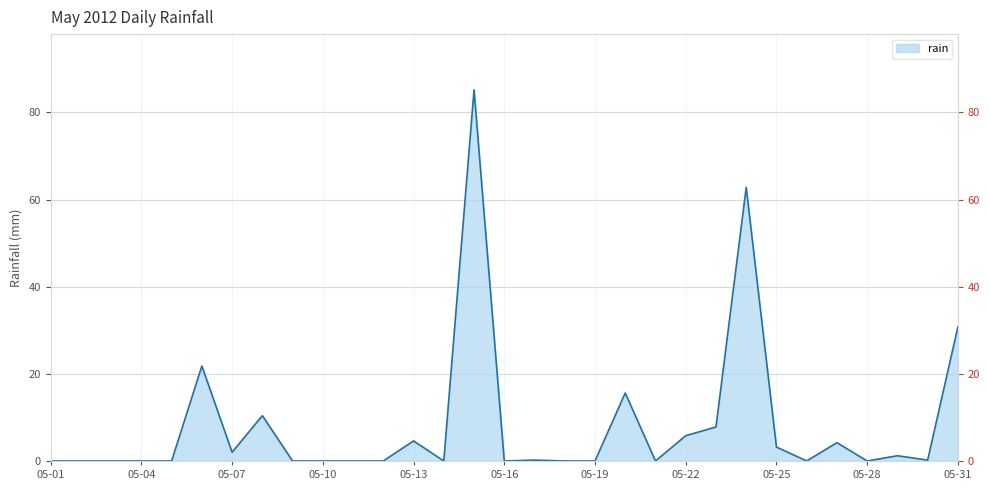

Rank the categories by value from lowest to highest.

05-01, 05-02, 05-03, 05-04, 05-05, 05-09, 05-10, 05-11, 05-12, 05-14, 05-16, 05-18, 05-19, 05-21, 05-26, 05-28, 05-17, 05-30, 05-29, 05-07, 05-25, 05-27, 05-13, 05-22, 05-23, 05-08, 05-20, 05-06, 05-31, 05-24, 05-15